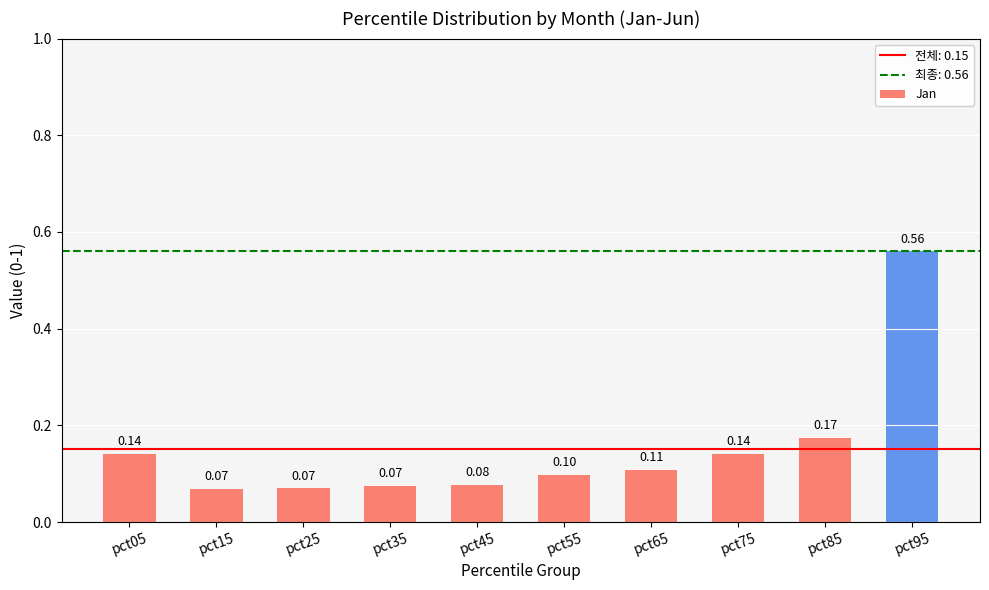

What is the sum of all values?

1.5